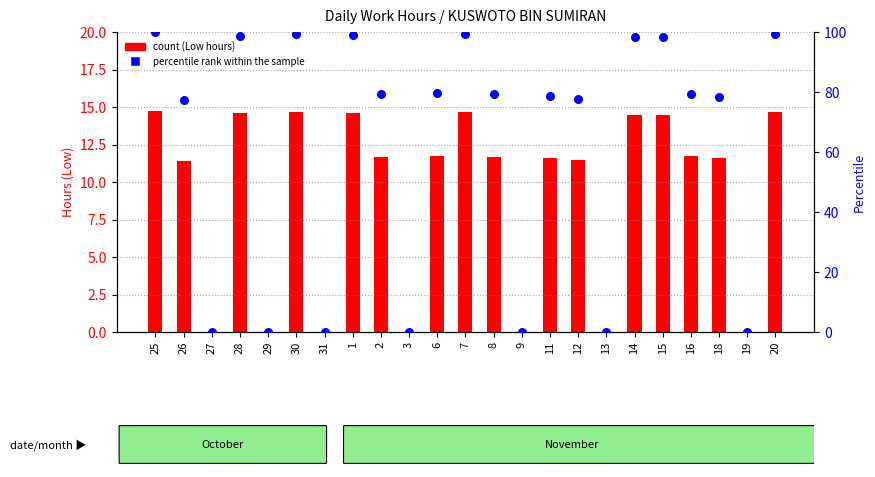

Which series has the largest Y range (max minus min)?

percentile rank within the sample